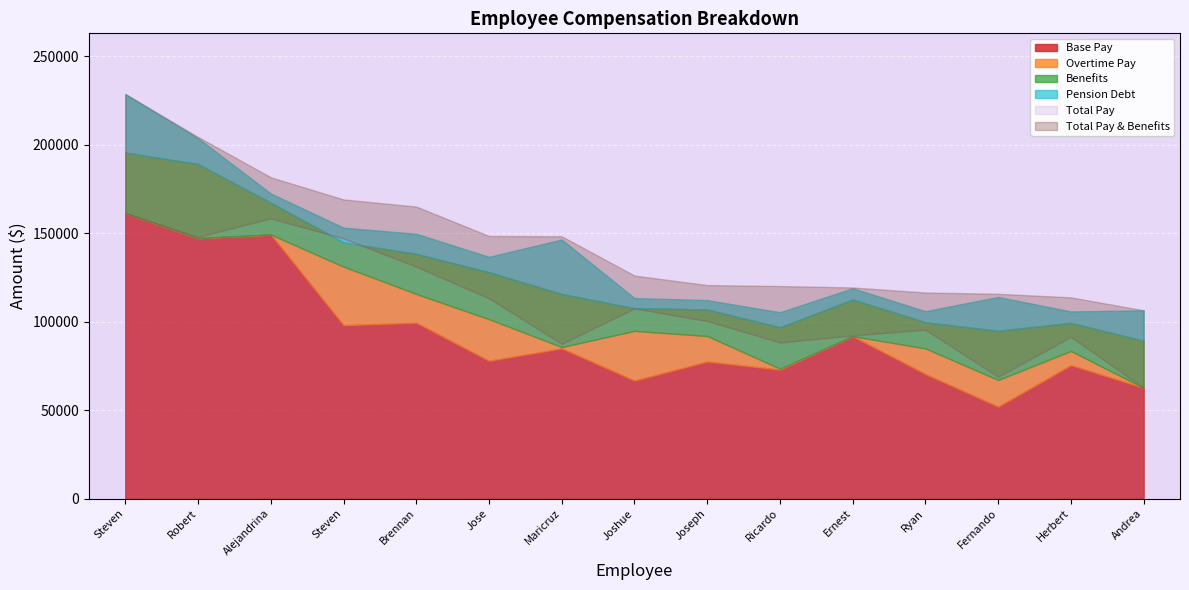

What value does the Pension Debt series have at Andrea Wason?

17179.8